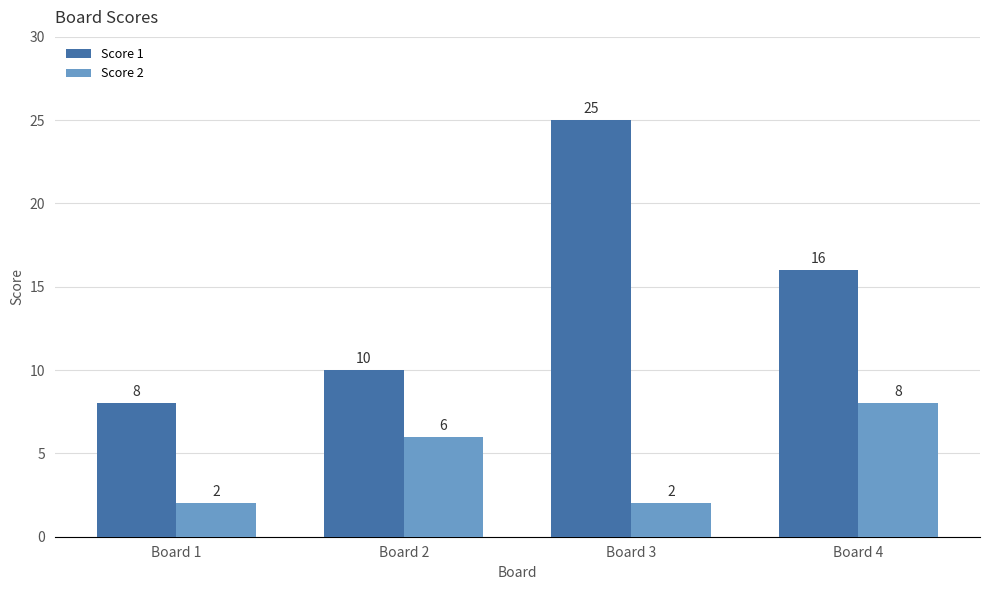

How many bars are there in total?

8